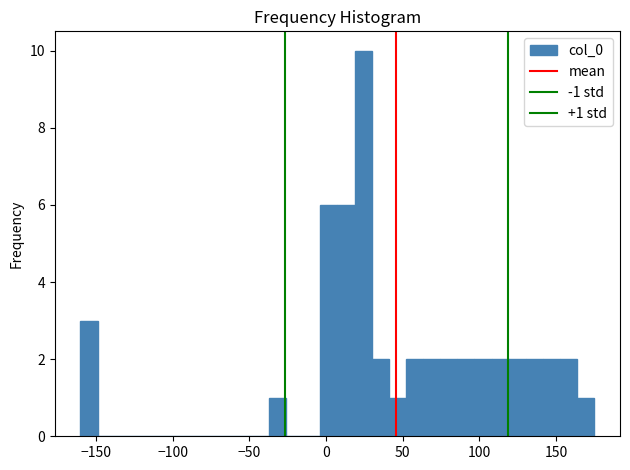

Read against the x-axis, roughly where is the centre of the tallest bar?

25